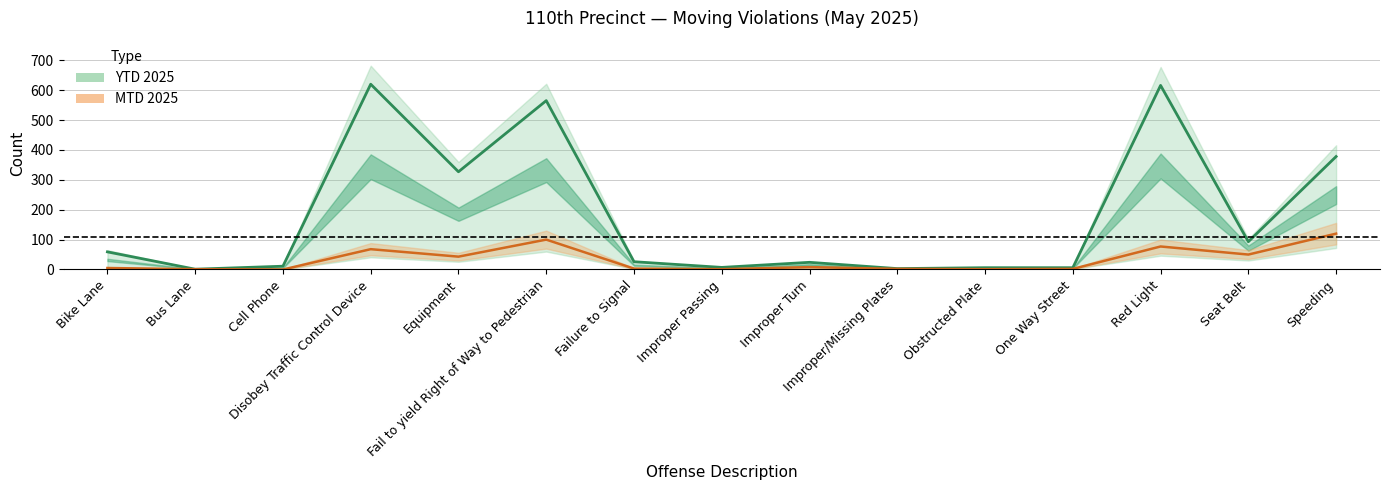

Where is YTD 2025 nearest to the value 310?

Equipment